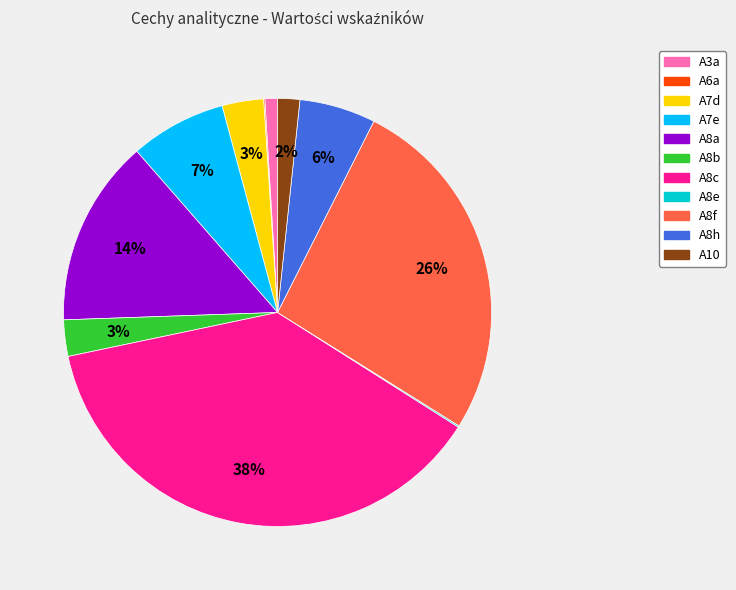

True or false: A10 accounts for 2% of the total.

True